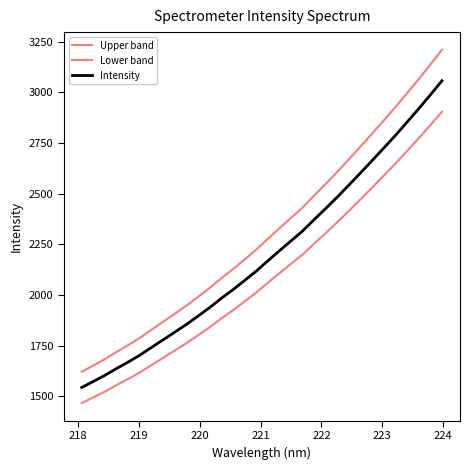

Does the chart have visible grid lines?

No